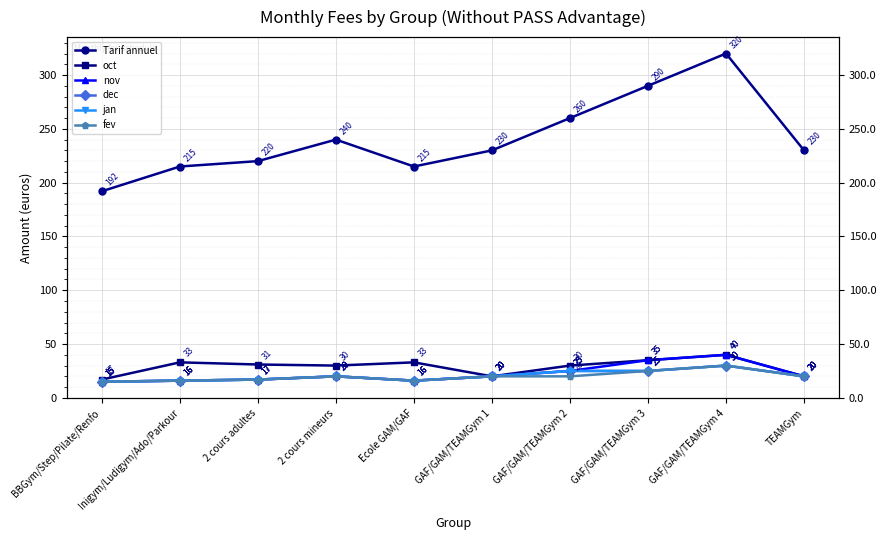

What are all the series names shown in the legend?

Tarif annuel, oct, nov, dec, jan, fev